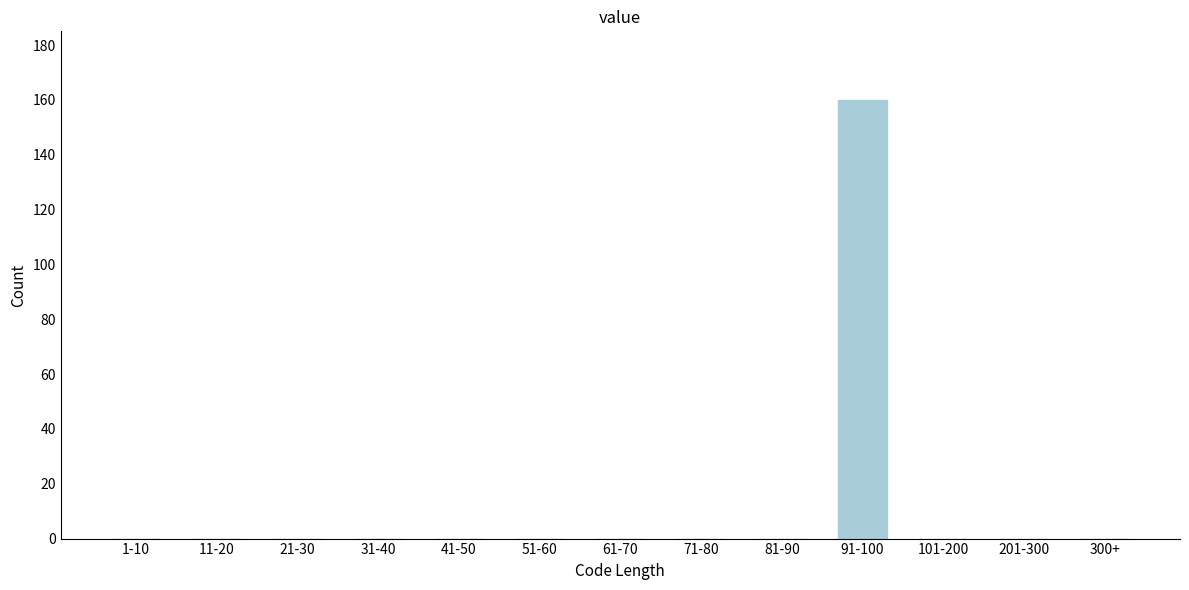

Reading left to right, extract all data points from this chart.

1-10=0	11-20=0	21-30=0	31-40=0	41-50=0	51-60=0	61-70=0	71-80=0	81-90=0	91-100=160	101-200=0	201-300=0	300+=0